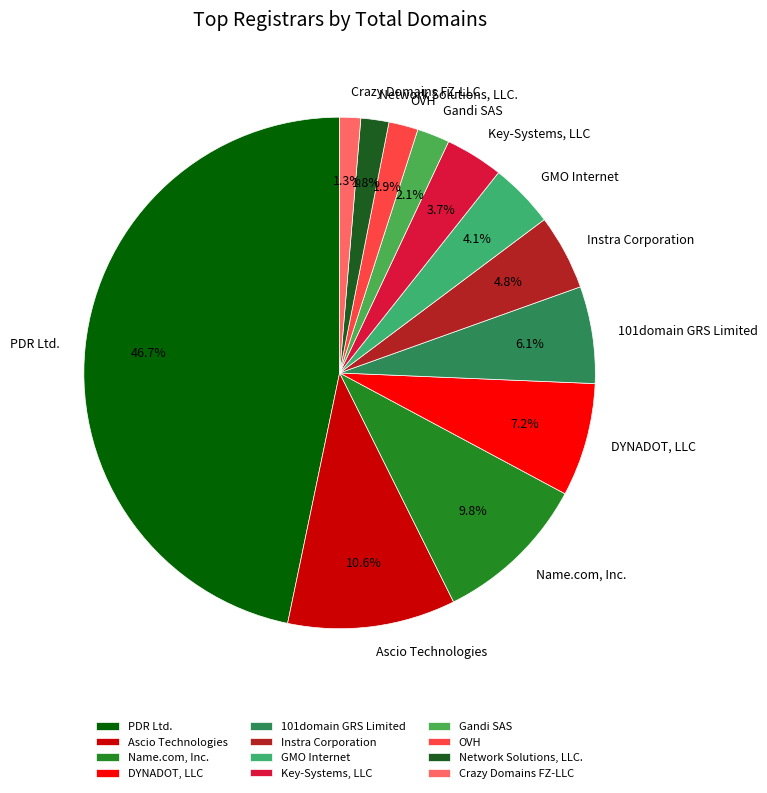

Does GMO Internet account for over 50% of the chart?

No